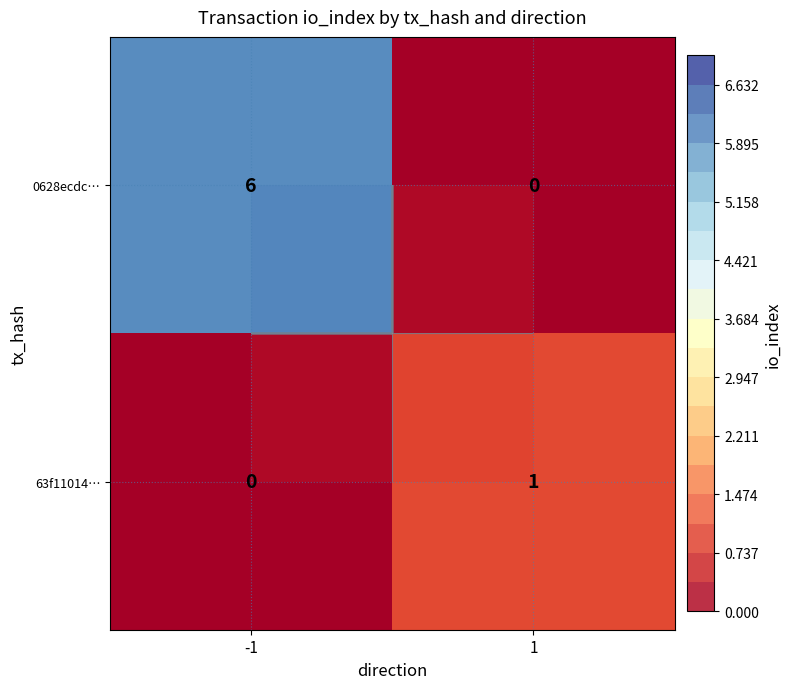

True or false: 63f11014… has a value of 1 at 1.

True